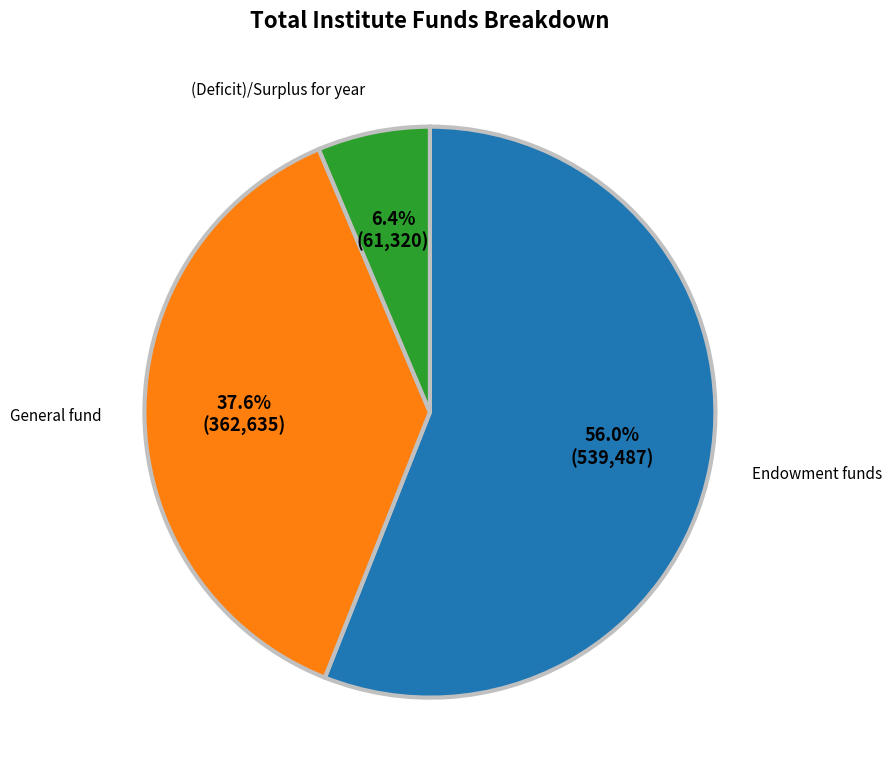

Which slice represents more than half of the pie?

Endowment funds